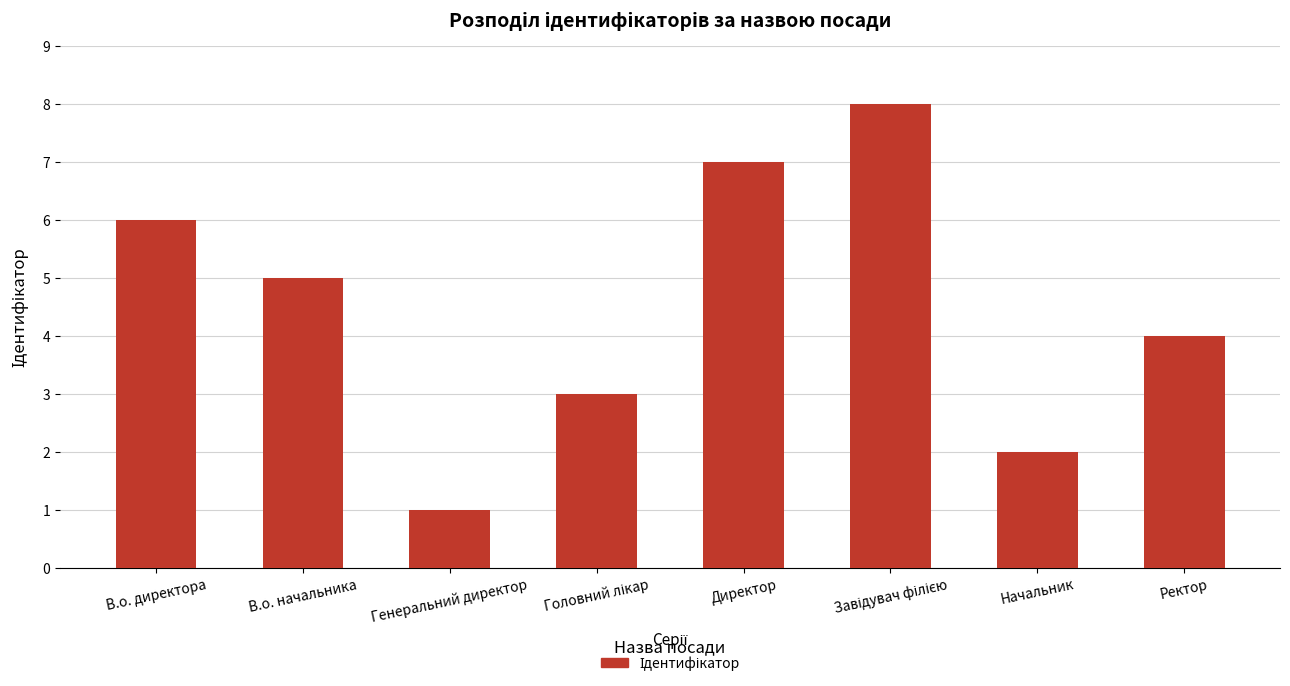

What is the difference between the values at Директор and Ректор?

3